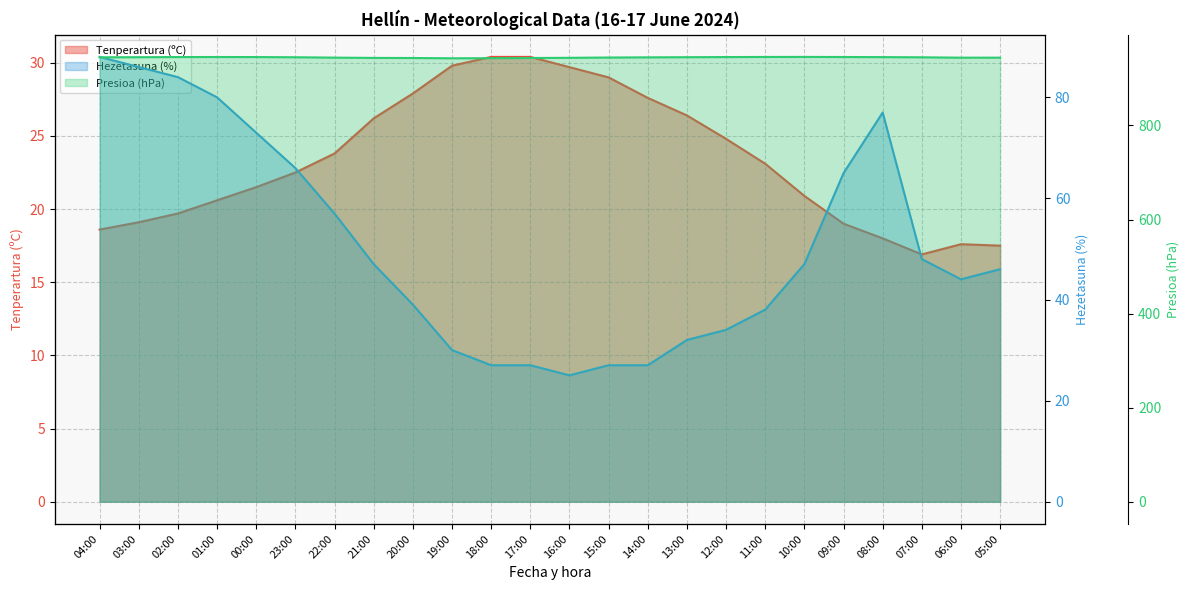

True or false: Tenperartura (ºC) has more than 2 points higher than both neighbors.

False